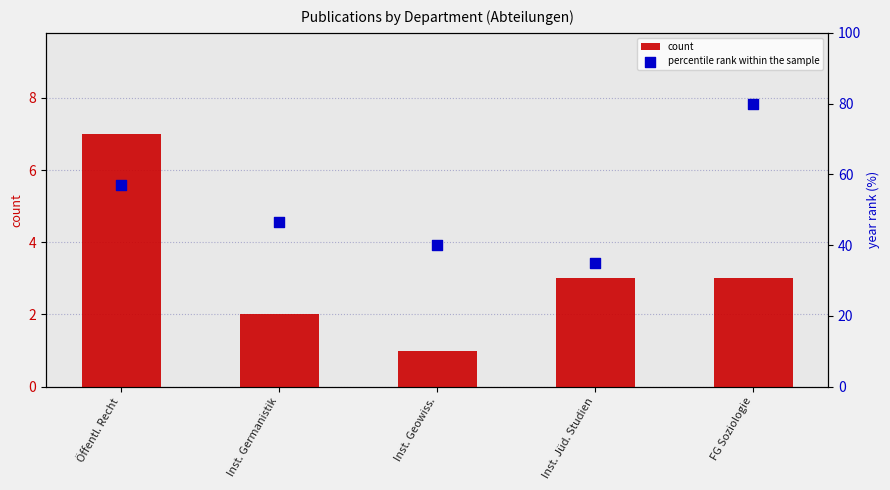

What is the total value across all series at Öffentl. Recht?

64.1